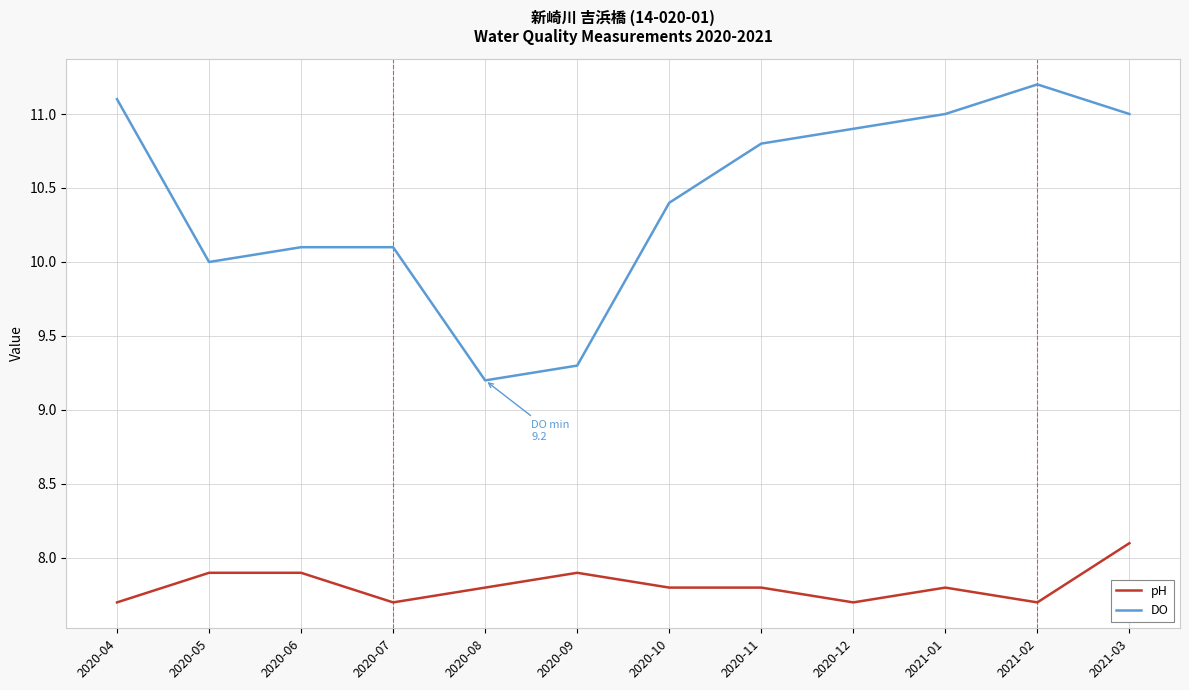

What is the approximate value of DO at 2020-06?

10.1